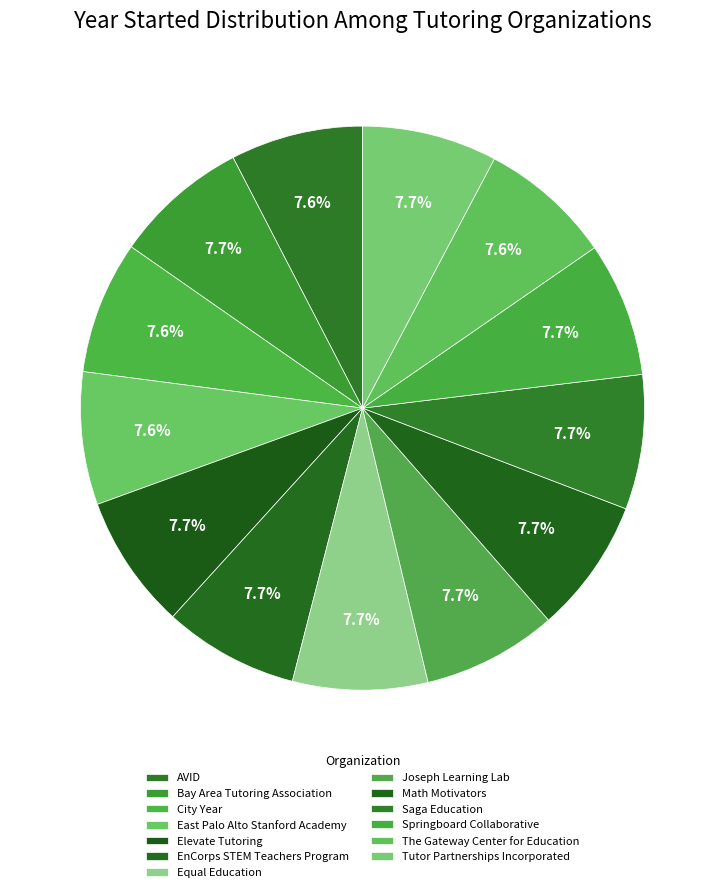

Count the number of slices in the pie.

13